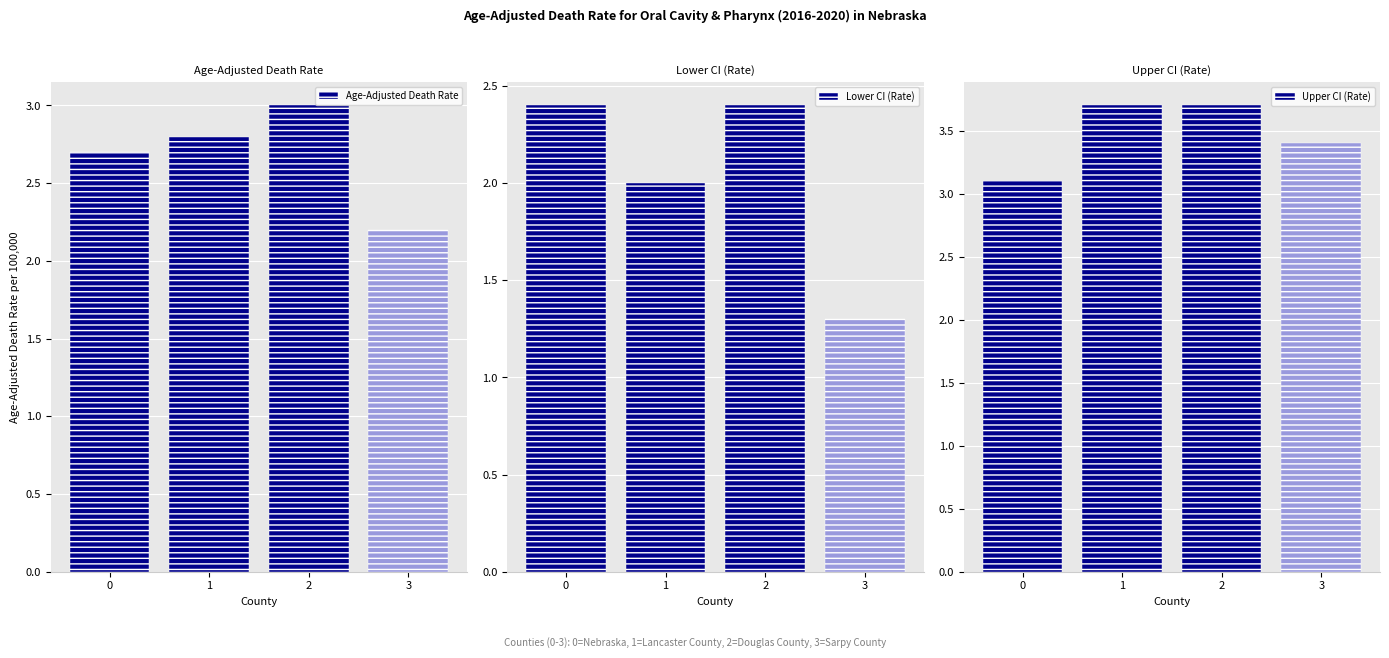

How many bars are there in total?

12